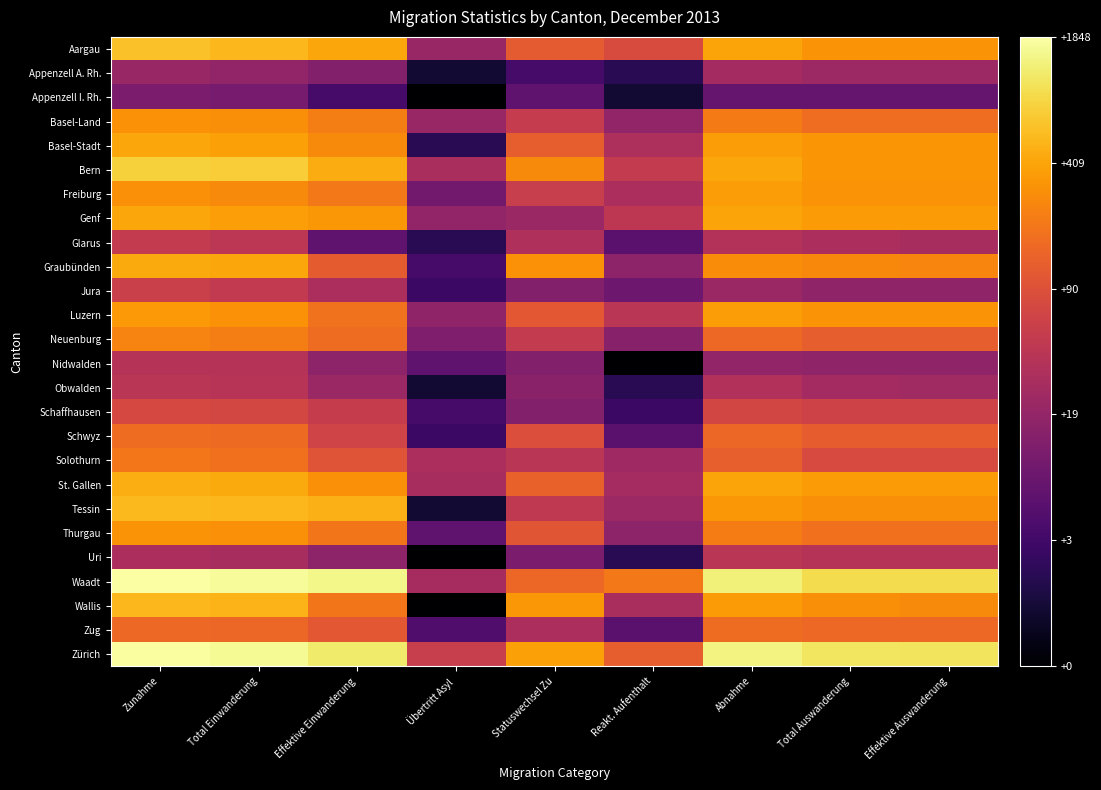

Reading left to right, extract all data points from this chart.

Aargau: Zunahme=6.4	Total Einwanderung=6.3	Effektive Einwanderung=6.0	Übertritt Asyl=3.1	Statuswechsel Zu=4.7	Reakt. Aufenthalt=4.4	Abnahme=6.0	Total Auswanderung=5.8	Effektive Auswanderung=5.7
Appenzell A. Rh.: Zunahme=3.1	Total Einwanderung=3.0	Effektive Einwanderung=2.7	Übertritt Asyl=0.7	Statuswechsel Zu=1.6	Reakt. Aufenthalt=1.1	Abnahme=3.3	Total Auswanderung=3.2	Effektive Auswanderung=3.2
Appenzell I. Rh.: Zunahme=2.6	Total Einwanderung=2.5	Effektive Einwanderung=1.6	Übertritt Asyl=0.0	Statuswechsel Zu=2.1	Reakt. Aufenthalt=0.7	Abnahme=2.2	Total Auswanderung=2.2	Effektive Auswanderung=2.2
Basel-Land: Zunahme=5.7	Total Einwanderung=5.7	Effektive Einwanderung=5.4	Übertritt Asyl=3.1	Statuswechsel Zu=4.0	Reakt. Aufenthalt=3.0	Abnahme=5.3	Total Auswanderung=5.1	Effektive Auswanderung=5.1
Basel-Stadt: Zunahme=6.0	Total Einwanderung=6.0	Effektive Einwanderung=5.6	Übertritt Asyl=1.1	Statuswechsel Zu=4.8	Reakt. Aufenthalt=3.5	Abnahme=5.9	Total Auswanderung=5.8	Effektive Auswanderung=5.8
Bern: Zunahme=6.7	Total Einwanderung=6.6	Effektive Einwanderung=6.1	Übertritt Asyl=3.4	Statuswechsel Zu=5.6	Reakt. Aufenthalt=3.9	Abnahme=6.0	Total Auswanderung=5.8	Effektive Auswanderung=5.8
Freiburg: Zunahme=5.7	Total Einwanderung=5.6	Effektive Einwanderung=5.3	Übertritt Asyl=2.4	Statuswechsel Zu=4.0	Reakt. Aufenthalt=3.5	Abnahme=5.9	Total Auswanderung=5.8	Effektive Auswanderung=5.8
Genf: Zunahme=6.0	Total Einwanderung=5.9	Effektive Einwanderung=5.8	Übertritt Asyl=3.0	Statuswechsel Zu=3.1	Reakt. Aufenthalt=3.8	Abnahme=6.0	Total Auswanderung=5.9	Effektive Auswanderung=5.9
Glarus: Zunahme=3.9	Total Einwanderung=3.8	Effektive Einwanderung=2.1	Übertritt Asyl=1.1	Statuswechsel Zu=3.6	Reakt. Aufenthalt=1.9	Abnahme=3.6	Total Auswanderung=3.5	Effektive Auswanderung=3.4
Graubünden: Zunahme=6.1	Total Einwanderung=6.1	Effektive Einwanderung=4.7	Übertritt Asyl=1.6	Statuswechsel Zu=5.7	Reakt. Aufenthalt=2.9	Abnahme=5.6	Total Auswanderung=5.6	Effektive Auswanderung=5.5
Jura: Zunahme=4.1	Total Einwanderung=3.9	Effektive Einwanderung=3.5	Übertritt Asyl=1.4	Statuswechsel Zu=2.7	Reakt. Aufenthalt=2.3	Abnahme=3.1	Total Auswanderung=2.9	Effektive Auswanderung=2.9
Luzern: Zunahme=5.8	Total Einwanderung=5.7	Effektive Einwanderung=5.2	Übertritt Asyl=2.9	Statuswechsel Zu=4.7	Reakt. Aufenthalt=3.7	Abnahme=5.9	Total Auswanderung=5.7	Effektive Auswanderung=5.7
Neuenburg: Zunahme=5.5	Total Einwanderung=5.4	Effektive Einwanderung=5.1	Übertritt Asyl=2.6	Statuswechsel Zu=3.9	Reakt. Aufenthalt=2.8	Abnahme=5.0	Total Auswanderung=4.8	Effektive Auswanderung=4.8
Nidwalden: Zunahme=3.7	Total Einwanderung=3.7	Effektive Einwanderung=2.9	Übertritt Asyl=2.1	Statuswechsel Zu=2.7	Reakt. Aufenthalt=0.0	Abnahme=3.0	Total Auswanderung=2.9	Effektive Auswanderung=2.9
Obwalden: Zunahme=3.7	Total Einwanderung=3.7	Effektive Einwanderung=3.1	Übertritt Asyl=0.7	Statuswechsel Zu=2.8	Reakt. Aufenthalt=1.1	Abnahme=3.6	Total Auswanderung=3.3	Effektive Auswanderung=3.3
Schaffhausen: Zunahme=4.3	Total Einwanderung=4.3	Effektive Einwanderung=4.0	Übertritt Asyl=1.6	Statuswechsel Zu=2.7	Reakt. Aufenthalt=1.4	Abnahme=4.2	Total Auswanderung=4.2	Effektive Auswanderung=4.2
Schwyz: Zunahme=5.1	Total Einwanderung=5.0	Effektive Einwanderung=4.2	Übertritt Asyl=1.4	Statuswechsel Zu=4.5	Reakt. Aufenthalt=1.9	Abnahme=5.0	Total Auswanderung=4.8	Effektive Auswanderung=4.8
Solothurn: Zunahme=5.3	Total Einwanderung=5.1	Effektive Einwanderung=4.6	Übertritt Asyl=3.5	Statuswechsel Zu=3.7	Reakt. Aufenthalt=3.2	Abnahme=4.8	Total Auswanderung=4.4	Effektive Auswanderung=4.4
St. Gallen: Zunahme=6.2	Total Einwanderung=6.1	Effektive Einwanderung=5.7	Übertritt Asyl=3.4	Statuswechsel Zu=4.9	Reakt. Aufenthalt=3.3	Abnahme=6.0	Total Auswanderung=5.9	Effektive Auswanderung=5.9
Tessin: Zunahme=6.3	Total Einwanderung=6.3	Effektive Einwanderung=6.2	Übertritt Asyl=0.7	Statuswechsel Zu=3.9	Reakt. Aufenthalt=3.2	Abnahme=5.8	Total Auswanderung=5.7	Effektive Auswanderung=5.7
Thurgau: Zunahme=5.8	Total Einwanderung=5.7	Effektive Einwanderung=5.3	Übertritt Asyl=2.1	Statuswechsel Zu=4.6	Reakt. Aufenthalt=2.9	Abnahme=5.4	Total Auswanderung=5.2	Effektive Auswanderung=5.1
Uri: Zunahme=3.5	Total Einwanderung=3.4	Effektive Einwanderung=2.9	Übertritt Asyl=0.0	Statuswechsel Zu=2.6	Reakt. Aufenthalt=1.1	Abnahme=3.7	Total Auswanderung=3.7	Effektive Auswanderung=3.7
Waadt: Zunahme=7.5	Total Einwanderung=7.4	Effektive Einwanderung=7.3	Übertritt Asyl=3.4	Statuswechsel Zu=5.0	Reakt. Aufenthalt=5.3	Abnahme=7.2	Total Auswanderung=6.9	Effektive Auswanderung=6.9
Wallis: Zunahme=6.3	Total Einwanderung=6.2	Effektive Einwanderung=5.3	Übertritt Asyl=0.0	Statuswechsel Zu=5.8	Reakt. Aufenthalt=3.4	Abnahme=5.9	Total Auswanderung=5.7	Effektive Auswanderung=5.6
Zug: Zunahme=5.0	Total Einwanderung=5.0	Effektive Einwanderung=4.7	Übertritt Asyl=1.8	Statuswechsel Zu=3.5	Reakt. Aufenthalt=1.9	Abnahme=5.1	Total Auswanderung=5.0	Effektive Auswanderung=5.0
Zürich: Zunahme=7.5	Total Einwanderung=7.4	Effektive Einwanderung=7.1	Übertritt Asyl=4.0	Statuswechsel Zu=5.9	Reakt. Aufenthalt=4.8	Abnahme=7.2	Total Auswanderung=7.0	Effektive Auswanderung=7.0